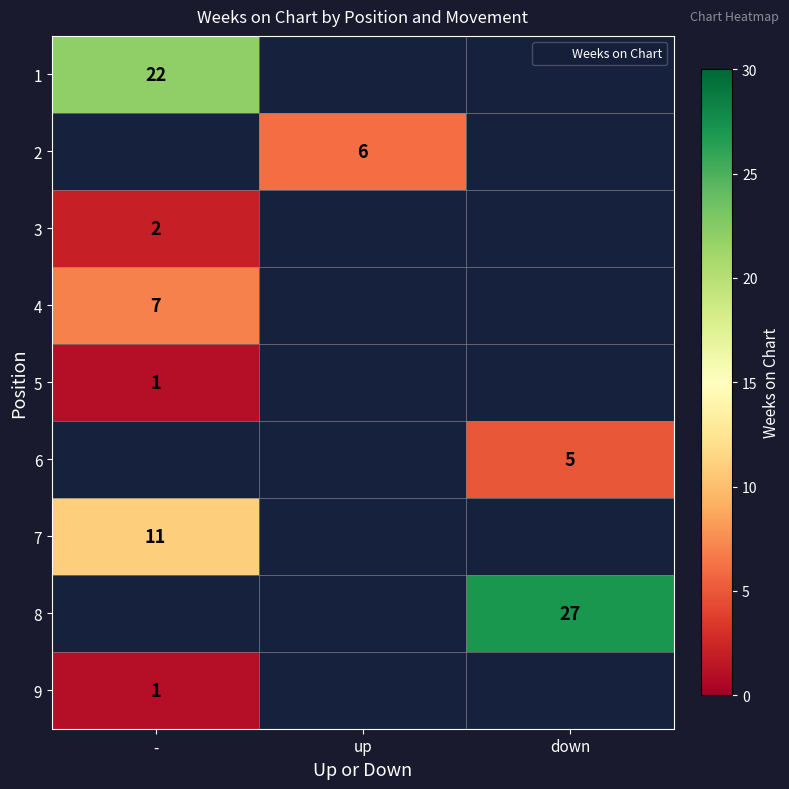

What is the minimum value for 3?

2.0